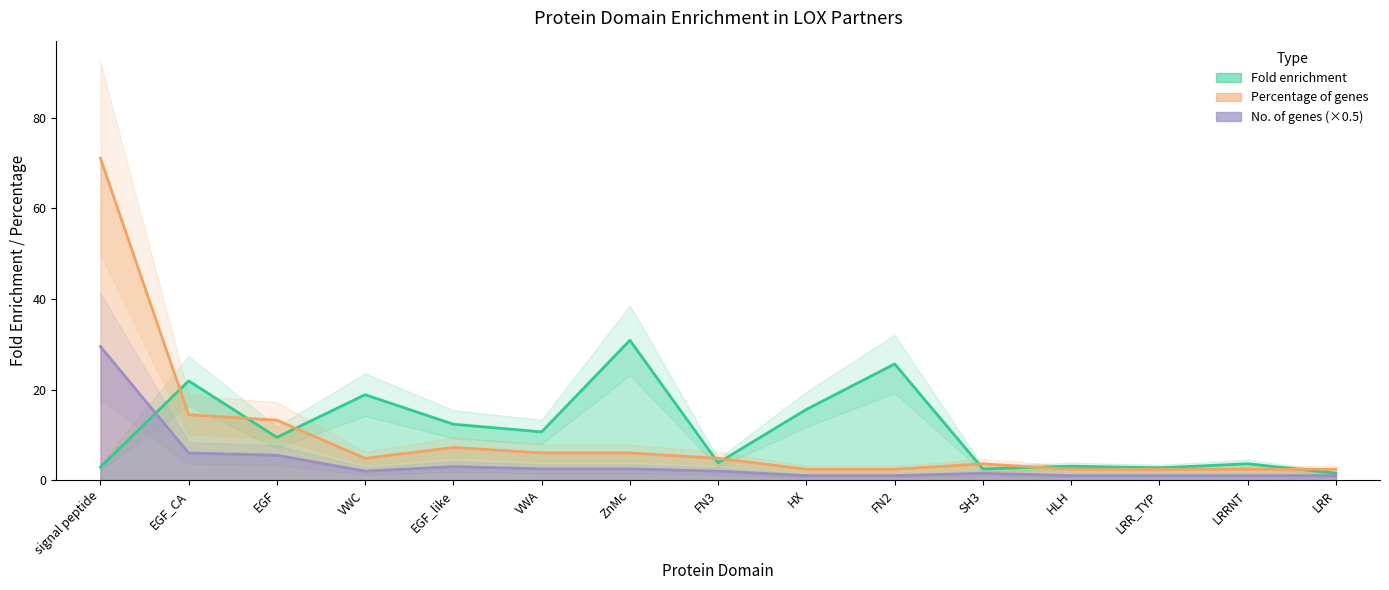

True or false: Fold enrichment and No. of genes in dataset cross at least once.

True